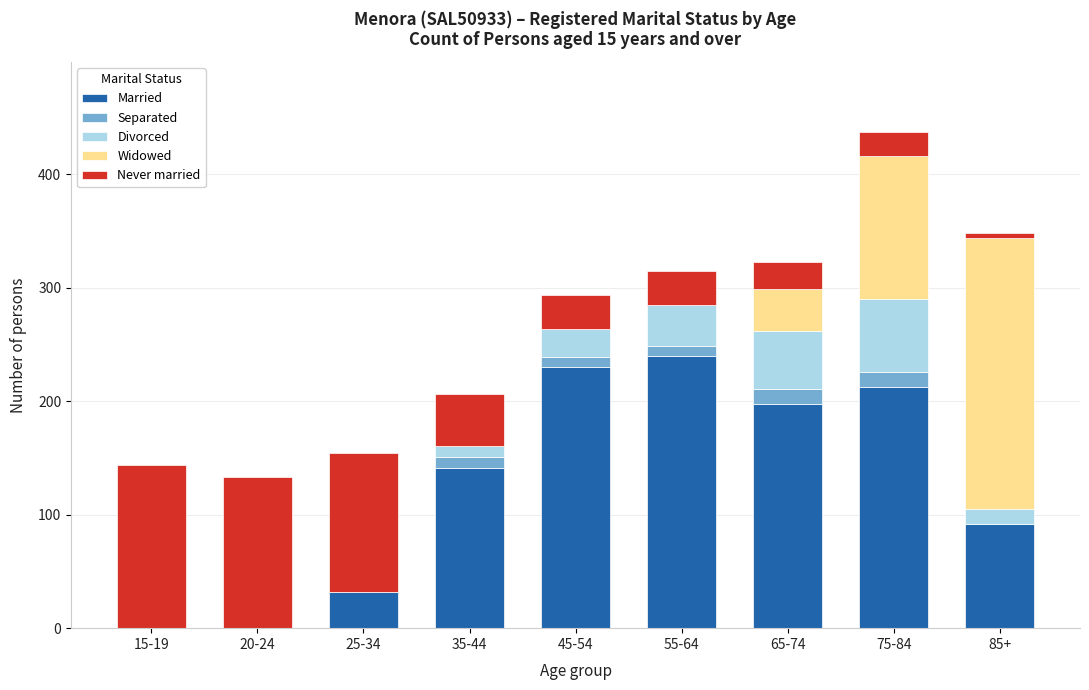

Which category has the highest value in the Married series?

55-64